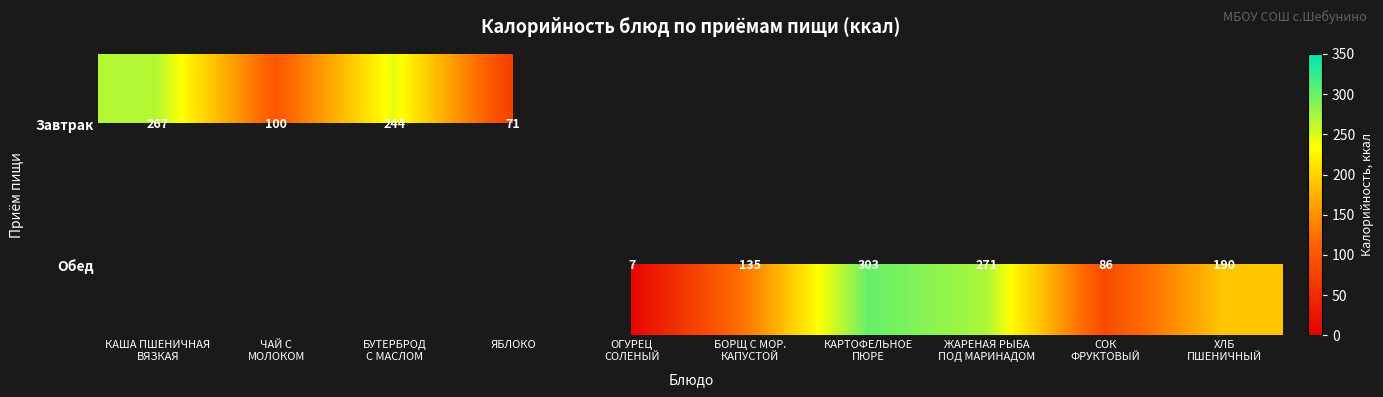

Which category has the highest value in the Завтрак series?

КАША ПШЕНИЧНАЯ ВЯЗКАЯ